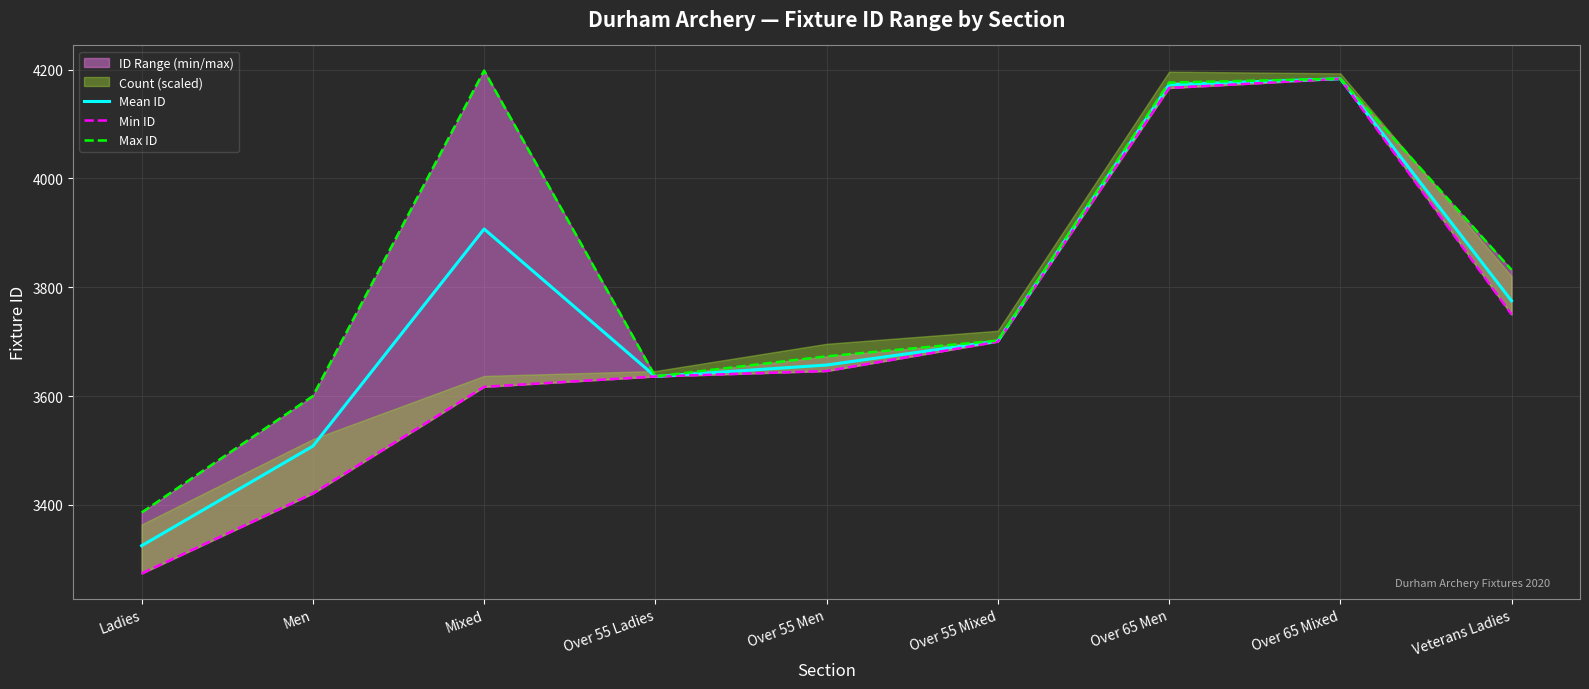

What is the difference between the second highest and second lowest values in the Min ID series?

745